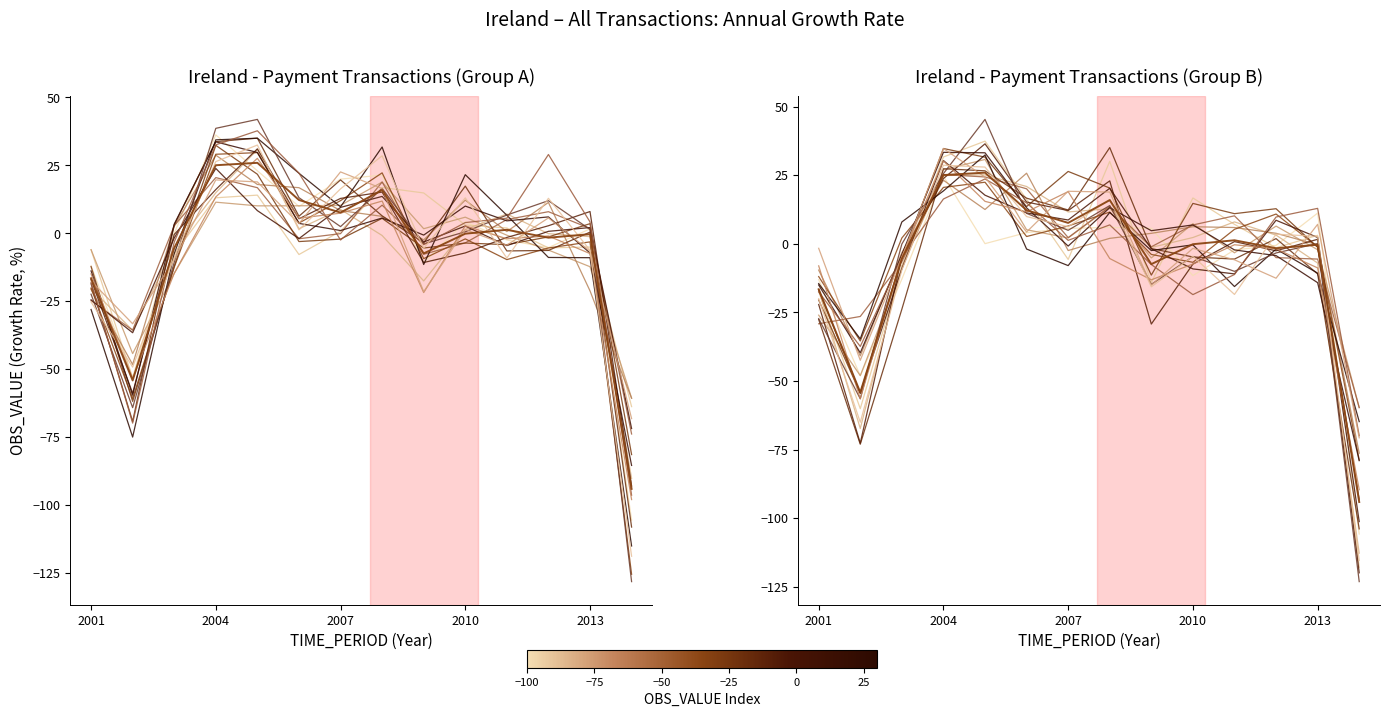

Reading left to right, transcribe all the data shown in this chart.

2001=-16.6	2002=-54.2	2003=-5.4	2004=25.1	2005=25.9	2006=12.3	2007=7.6	2008=15.9	2009=-7.4	2010=-0.1	2011=1.3	2012=-1.6	2013=-0.3	2014=-94.1